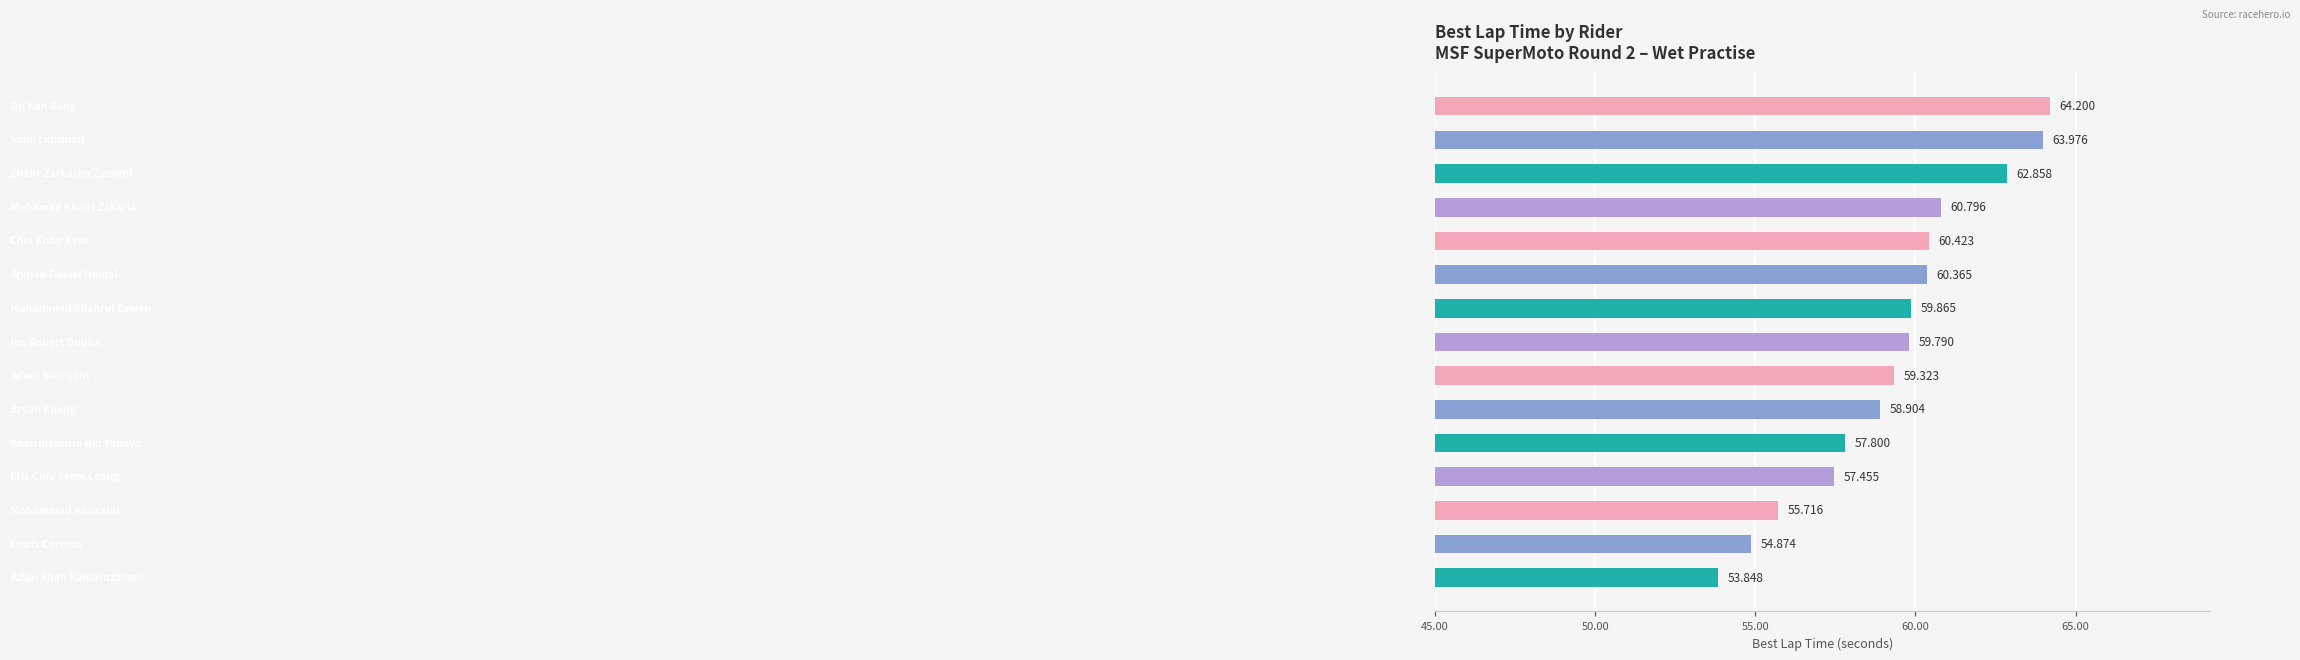

Are the bars grouped side by side (vs. stacked)?

No